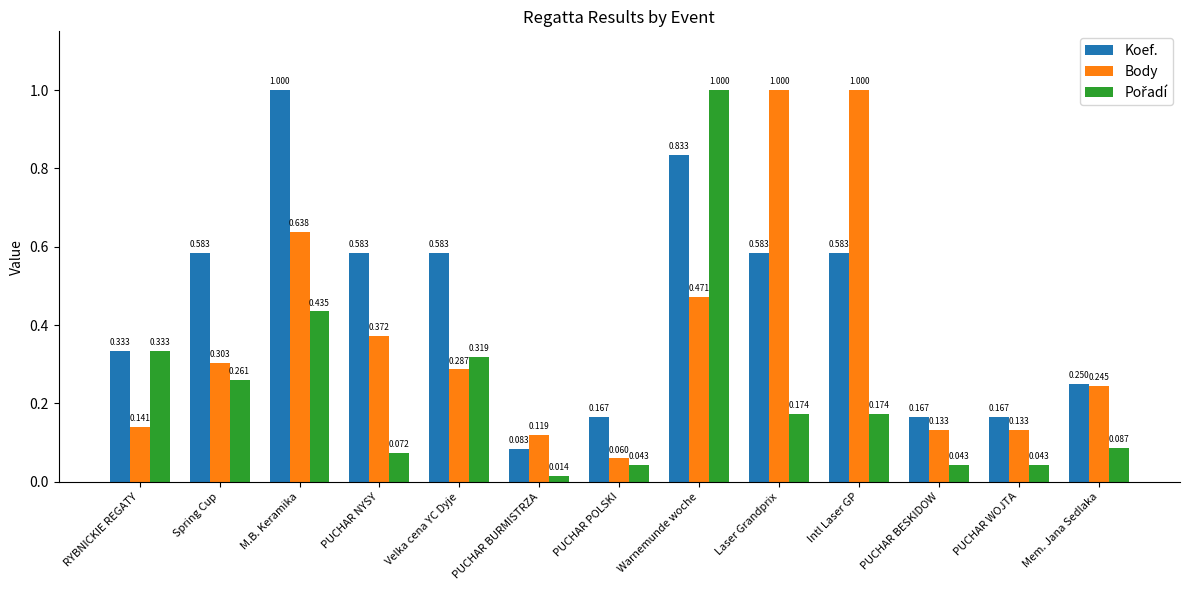

How many distinct data groups are displayed?

3